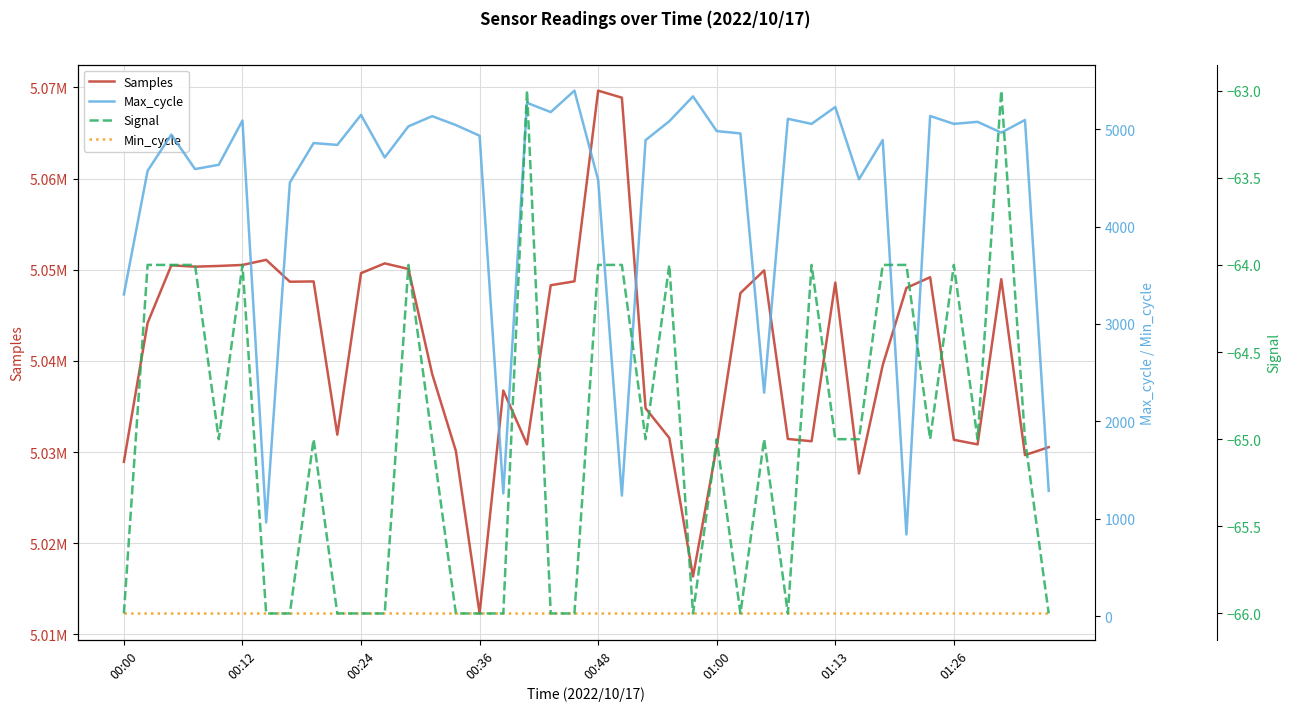

True or false: Samples and Signal cross at least once.

False